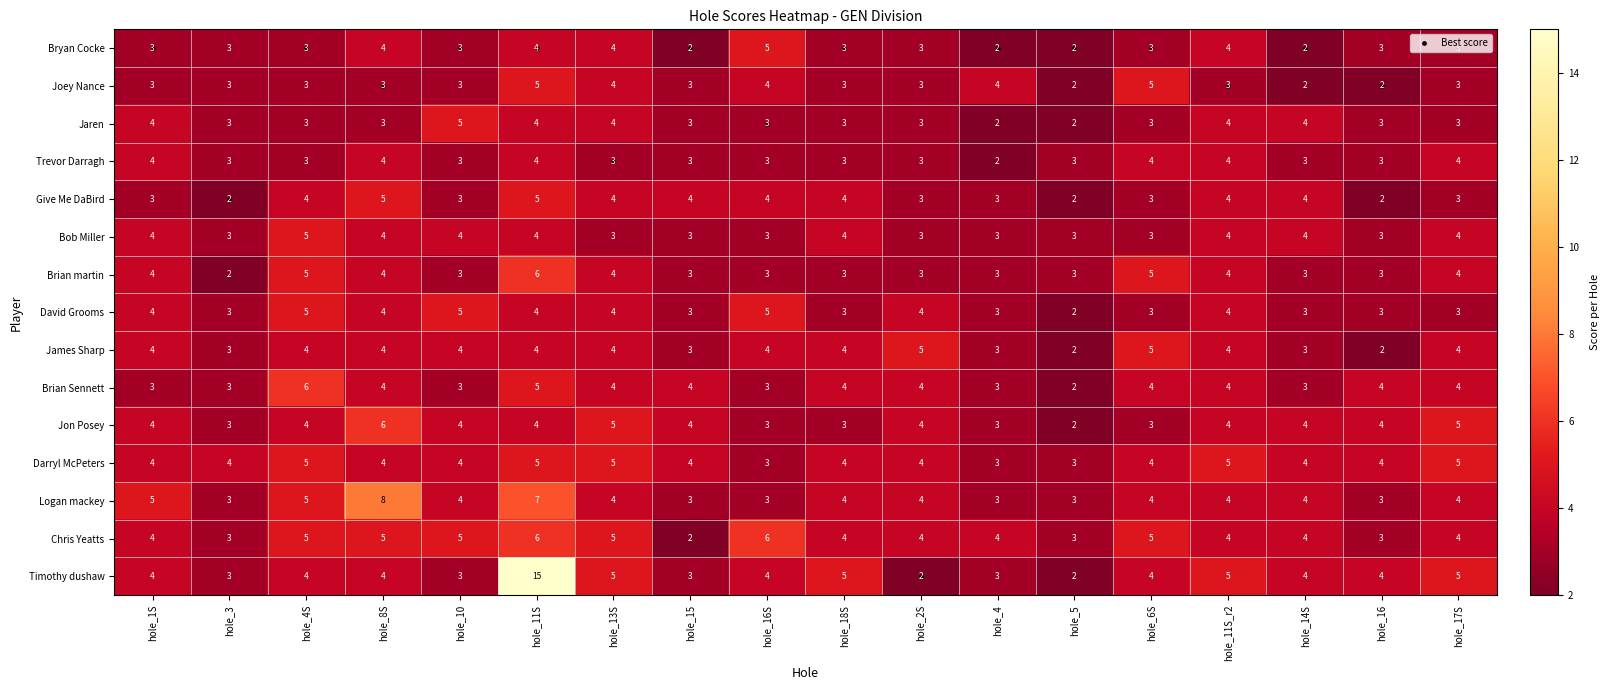

Count the Bob Miller values in the range 3 to 4.

17